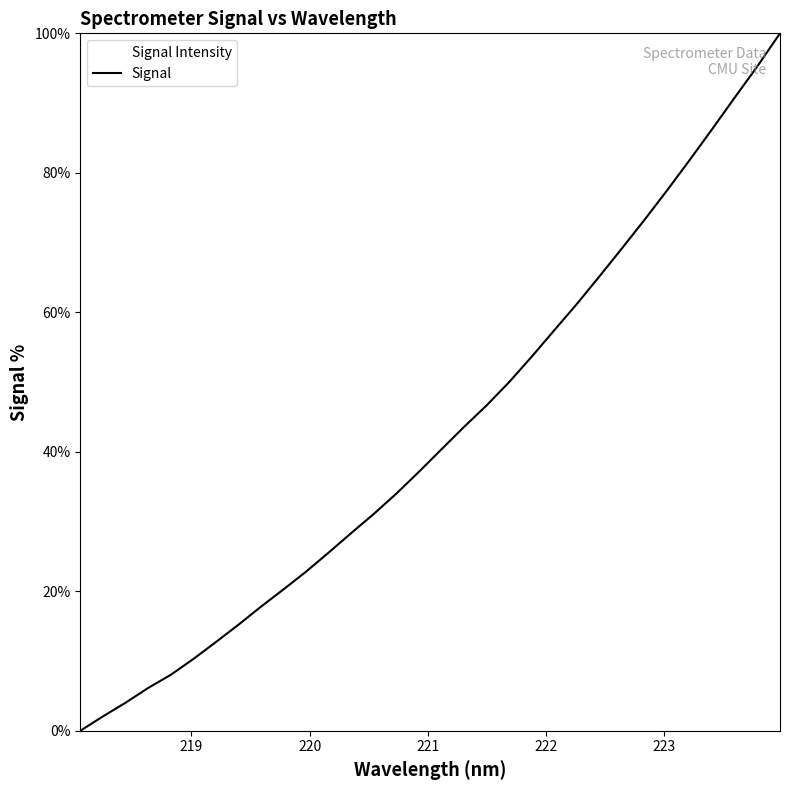

What is the difference between the maximum and minimum values?

100.0